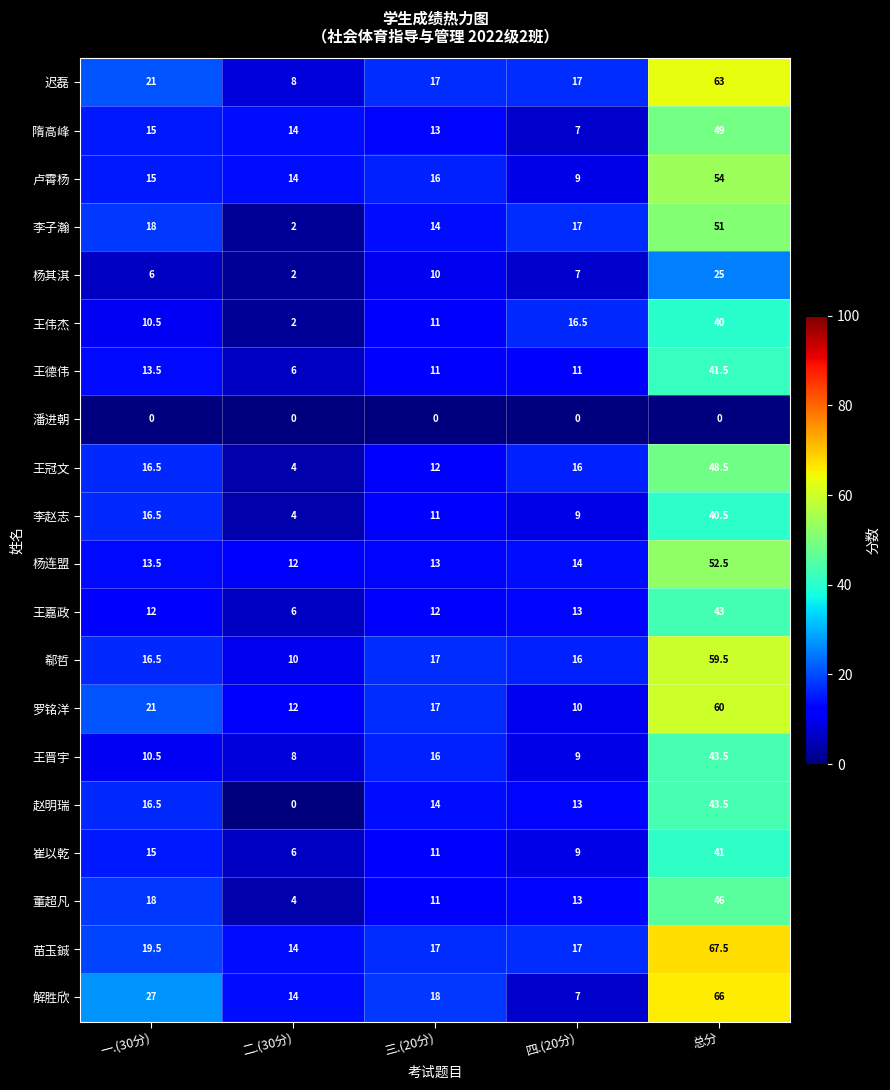

What is the approximate value of 迟磊 at 一.(30分)?

21.0